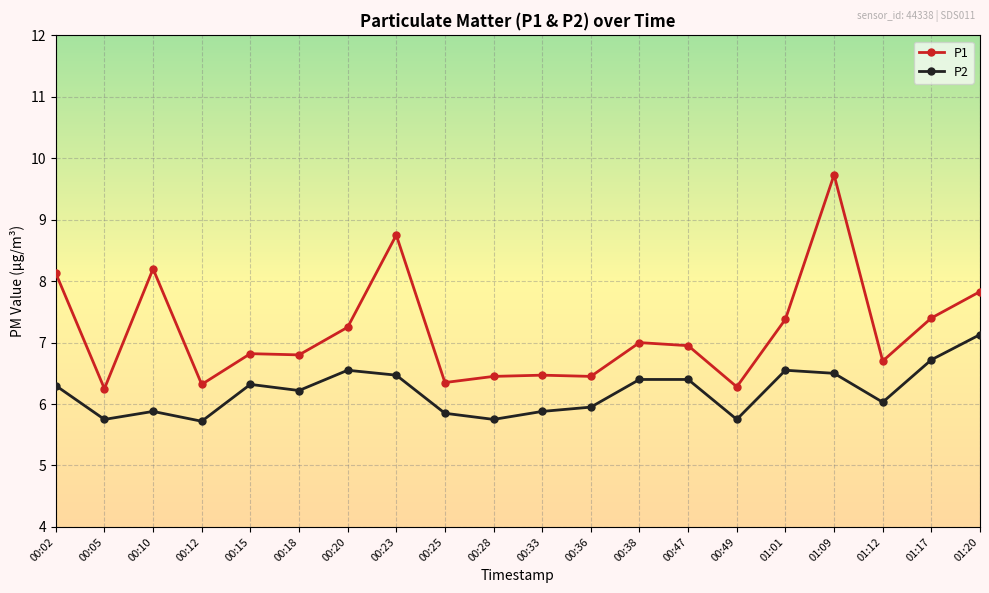

Rank the series by their average value, from highest to lowest.

P1, P2